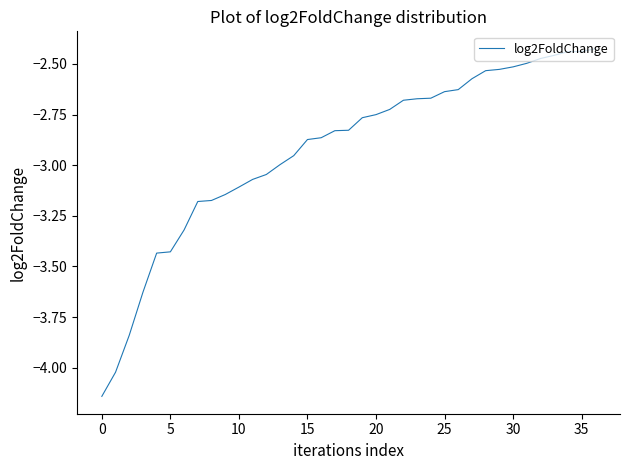

What is the difference between the maximum and minimum values?

1.7